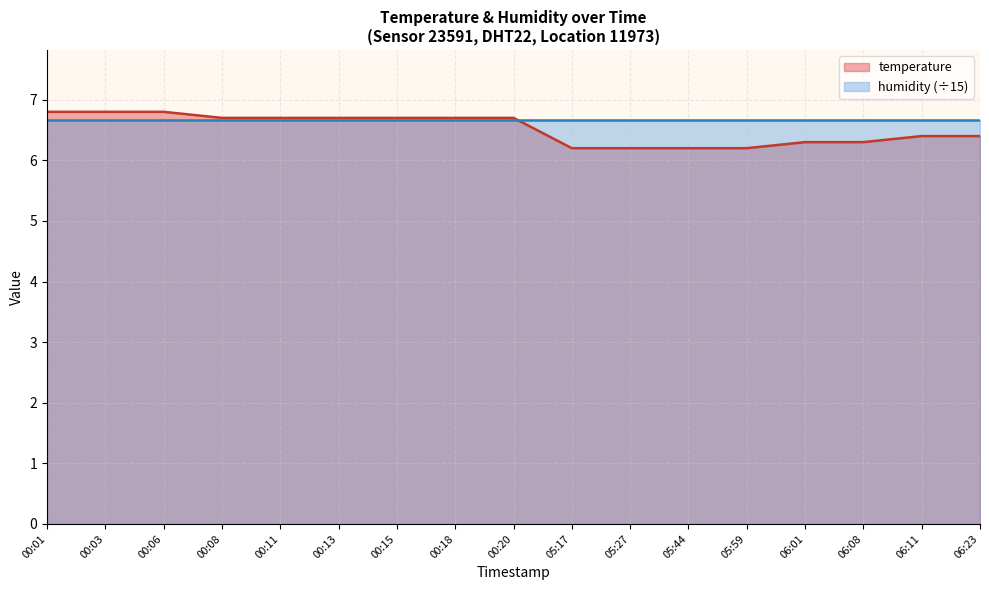

At which label is the value closest to 6?

05:17